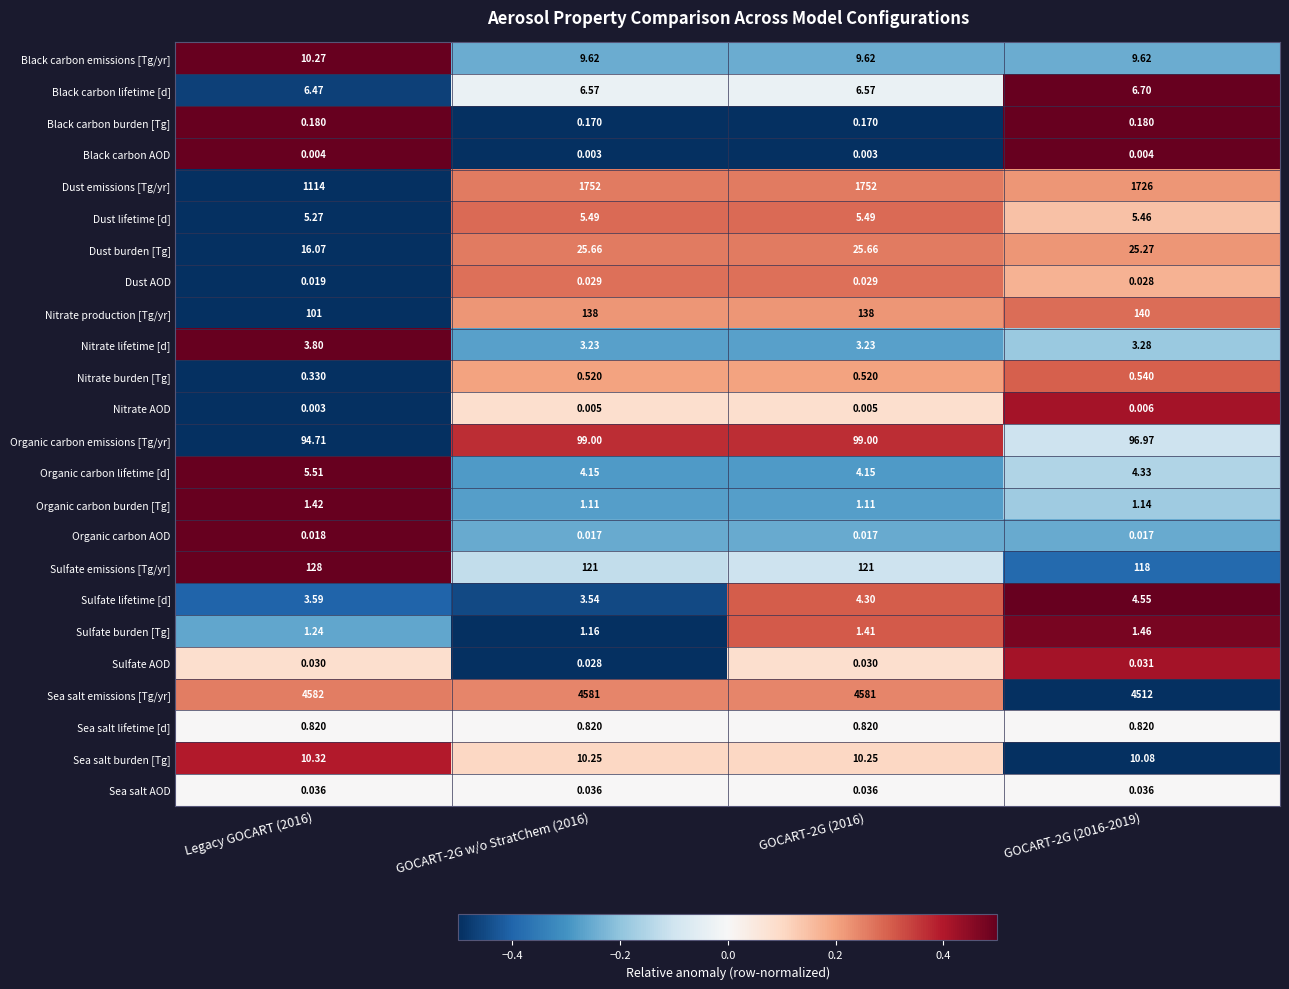

Between Legacy GOCART (2016) and GOCART-2G w/o StratChem (2016), which series saw the biggest shift?

Dust emissions [Tg/yr]